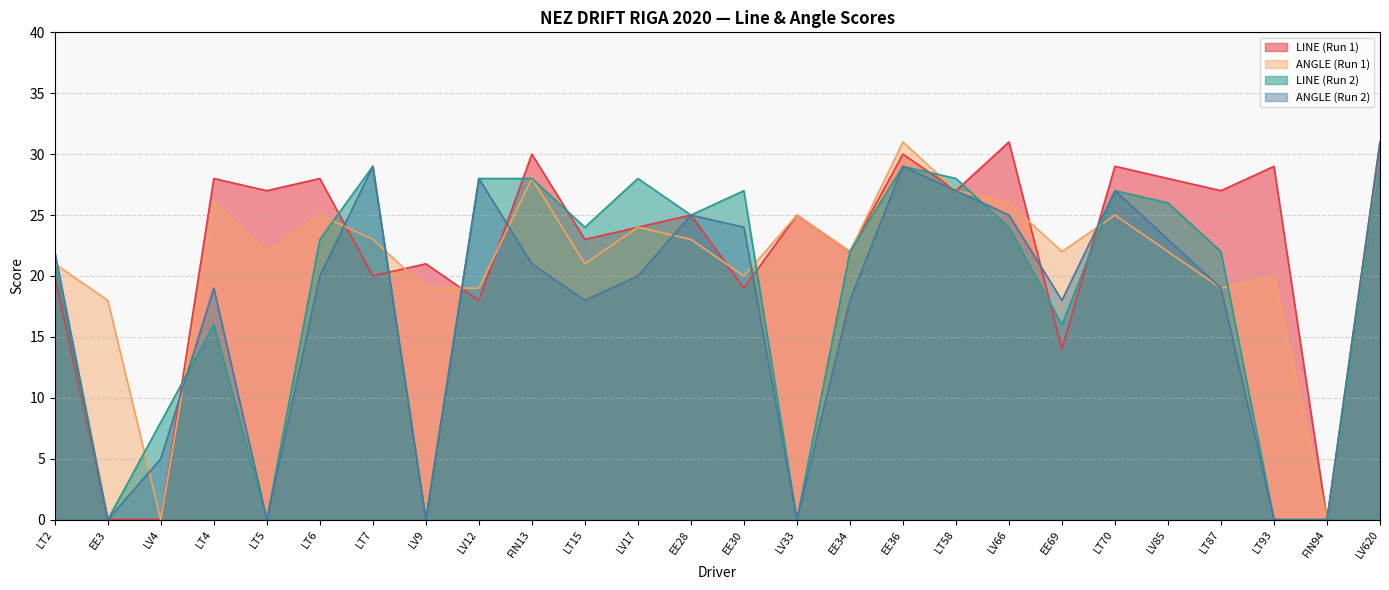

Reading right to left, extract all data points from this chart.

LINE (Run 1): LV620=31	FIN94=0	LT93=29	LT87=27	LV85=28	LT70=29	EE69=14	LV66=31	LT58=27	EE36=30	EE34=22	LV33=25	EE30=19	EE28=25	LV17=24	LT15=23	FIN13=30	LV12=18	LV9=21	LT7=20	LT6=28	LT5=27	LT4=28	LV4=0	EE3=0	LT2=20
ANGLE (Run 1): LV620=29	FIN94=0	LT93=20	LT87=19	LV85=22	LT70=25	EE69=22	LV66=26	LT58=27	EE36=31	EE34=22	LV33=25	EE30=20	EE28=23	LV17=24	LT15=21	FIN13=28	LV12=19	LV9=19	LT7=23	LT6=25	LT5=22	LT4=26	LV4=0	EE3=18	LT2=21
LINE (Run 2): LV620=29	FIN94=0	LT93=0	LT87=22	LV85=26	LT70=27	EE69=16	LV66=24	LT58=28	EE36=29	EE34=22	LV33=0	EE30=27	EE28=25	LV17=28	LT15=24	FIN13=28	LV12=28	LV9=0	LT7=29	LT6=23	LT5=0	LT4=16	LV4=8	EE3=0	LT2=21
ANGLE (Run 2): LV620=31	FIN94=0	LT93=0	LT87=19	LV85=23	LT70=27	EE69=18	LV66=25	LT58=27	EE36=29	EE34=18	LV33=0	EE30=24	EE28=25	LV17=20	LT15=18	FIN13=21	LV12=28	LV9=0	LT7=29	LT6=20	LT5=0	LT4=19	LV4=5	EE3=0	LT2=22